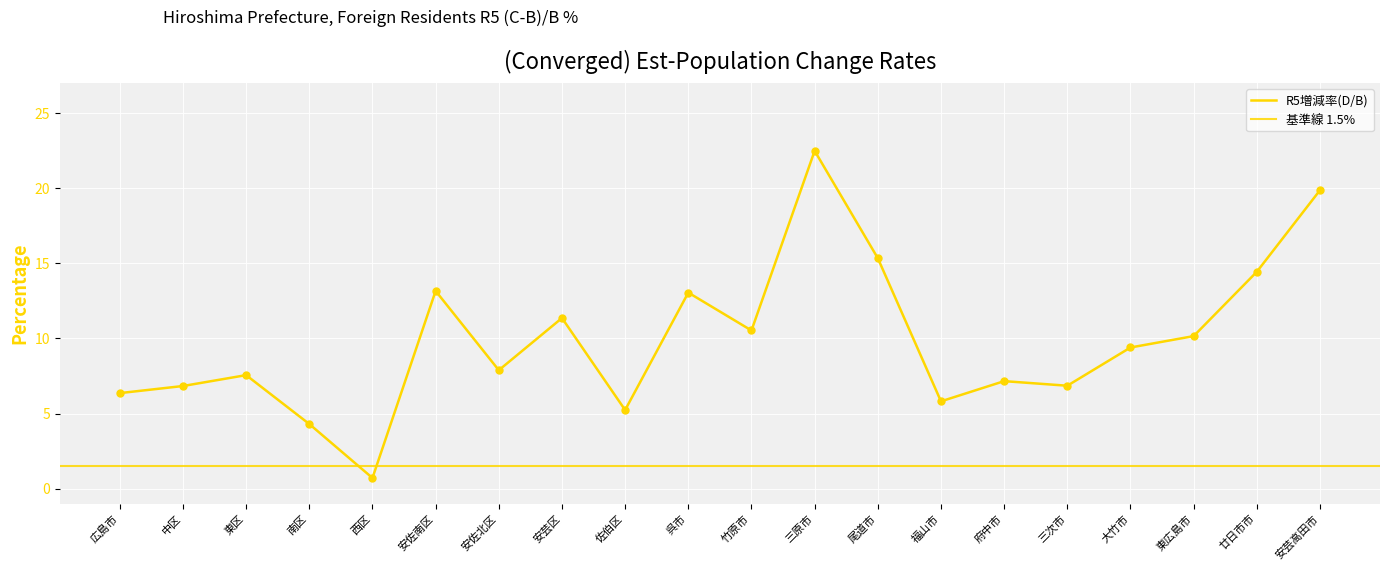

Which has a higher value, 府中市 or 西区?

府中市